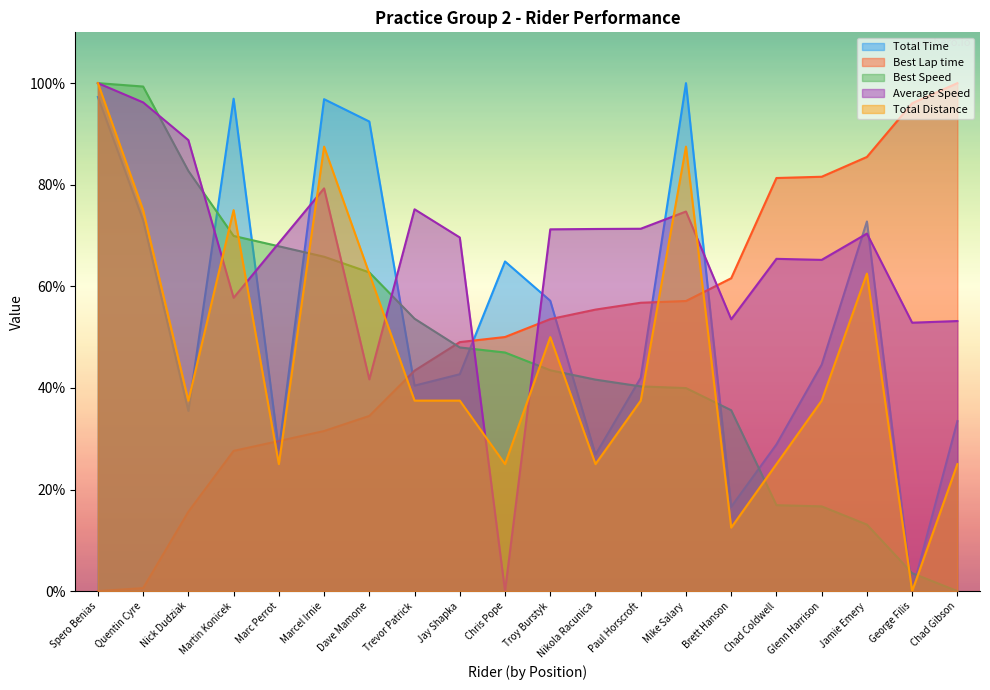

Is the value of Total Time at Jay Shapka greater than the value of Total Distance at Jamie Emery?

No